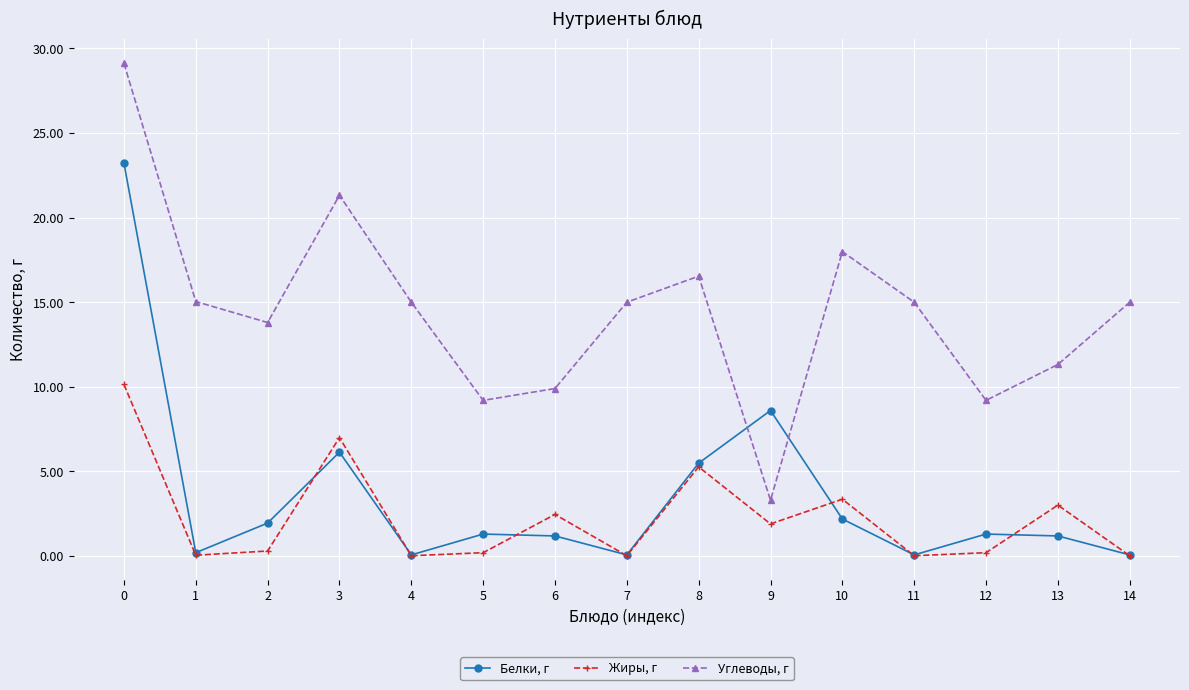

Which series changed the most between 4 and 10?

Жиры, г